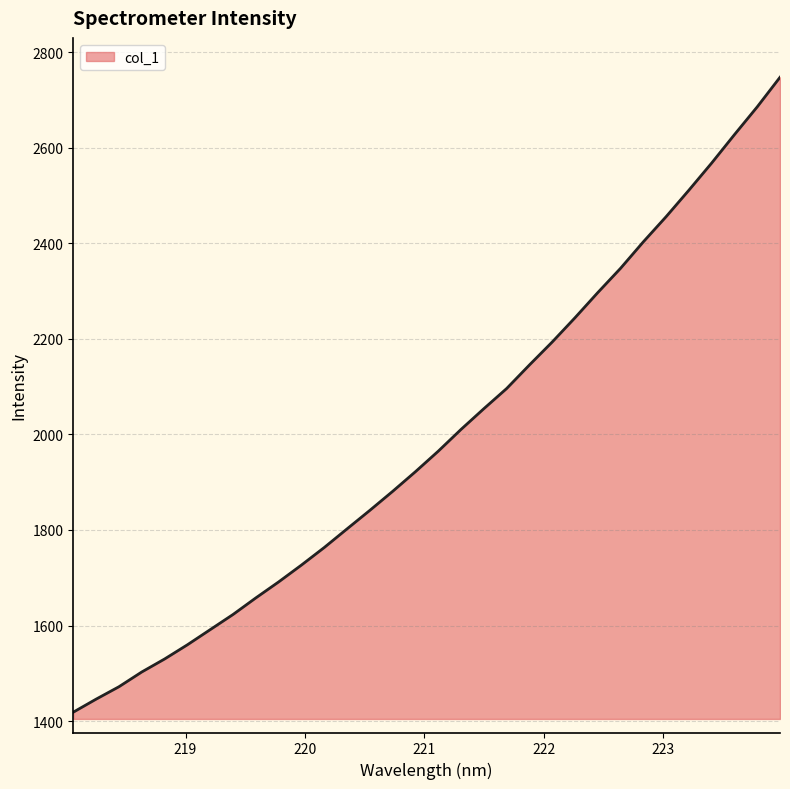

What is the difference between the maximum and minimum values?

1329.0